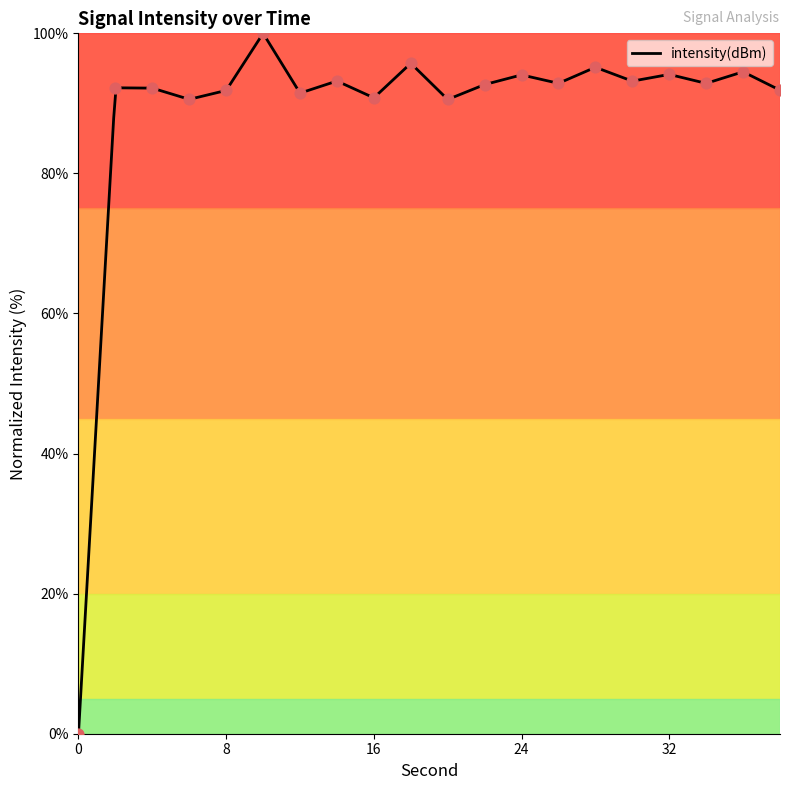

Which has a higher value, 6 or 2?

2